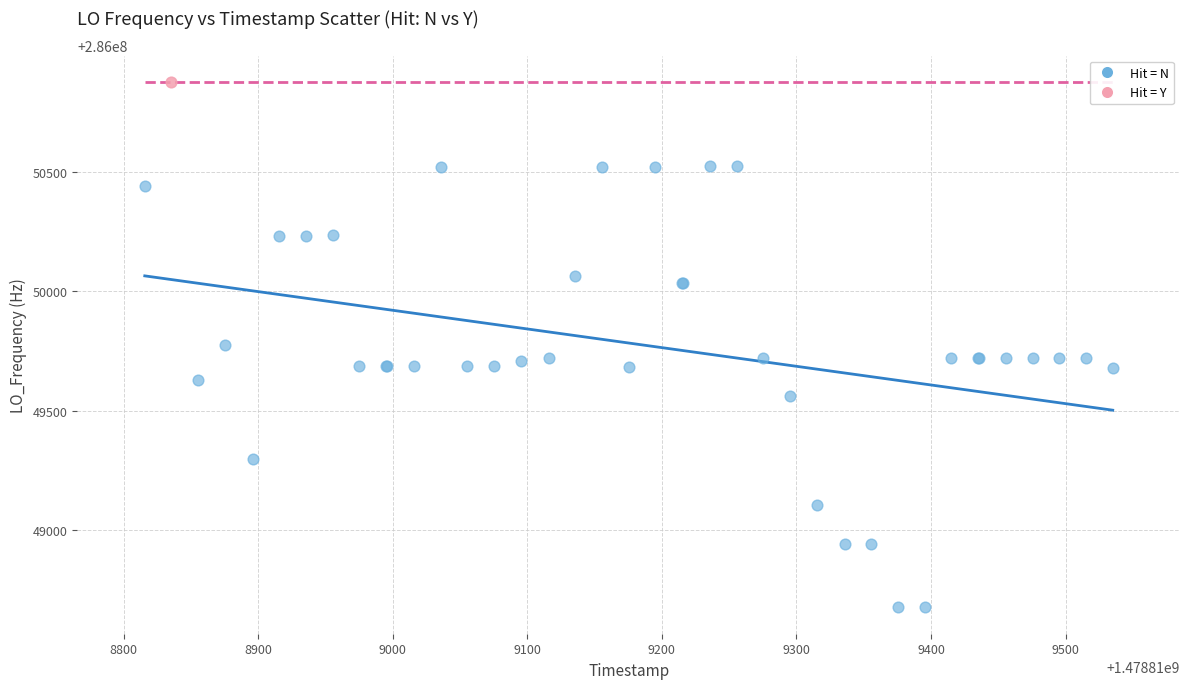

What are all the series names shown in the legend?

Hit = N, Hit = Y